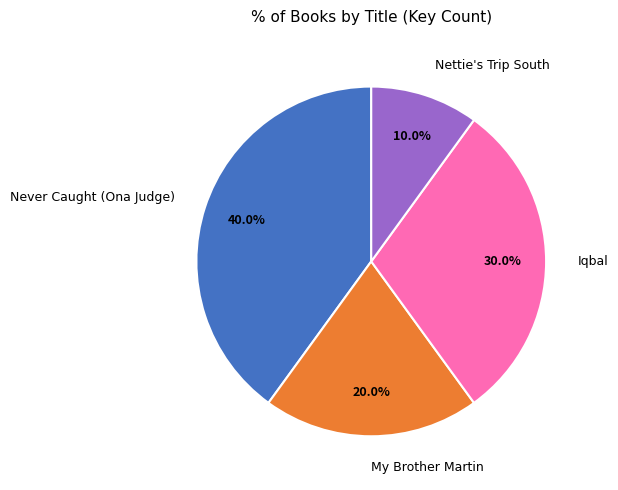

Which category has the smallest portion of the pie?

Nettie's Trip South